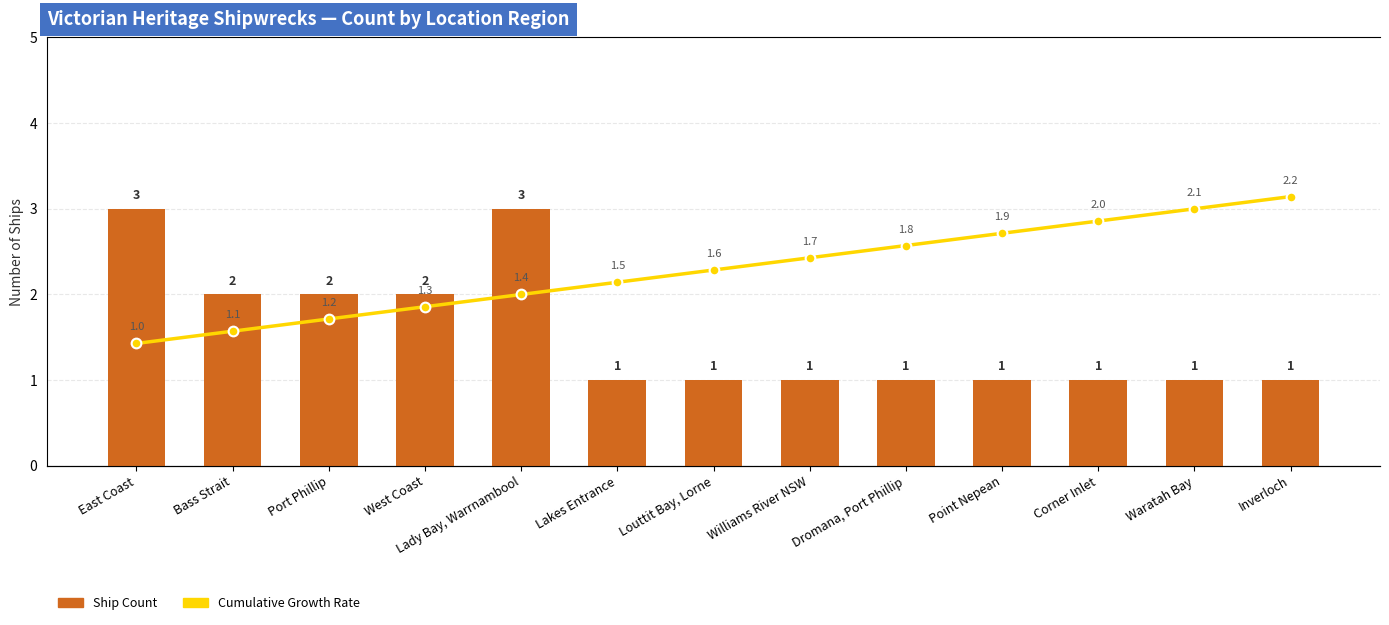

Rank the categories by Ship Count value from lowest to highest.

Lakes Entrance, Louttit Bay, Lorne, Williams River NSW, Dromana, Port Phillip, Point Nepean, Corner Inlet, Waratah Bay, Inverloch, Bass Strait, Port Phillip, West Coast, East Coast, Lady Bay, Warrnambool